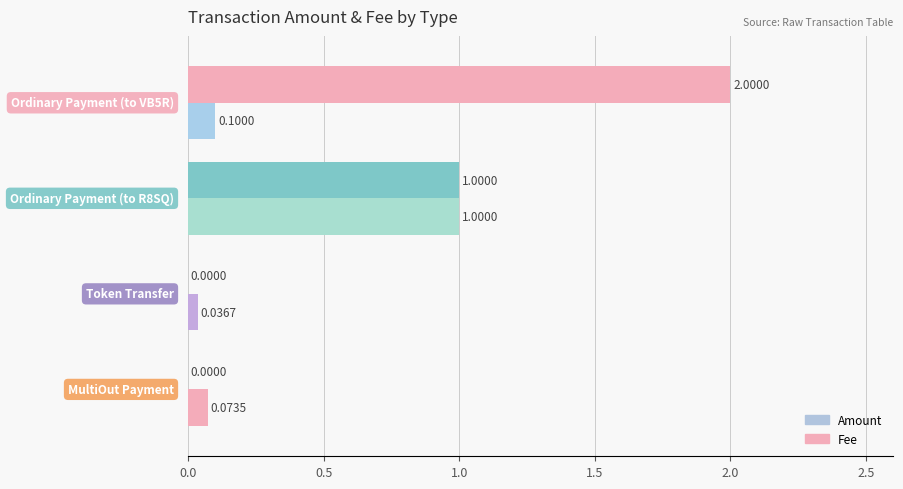

Count the number of categories in the chart.

4